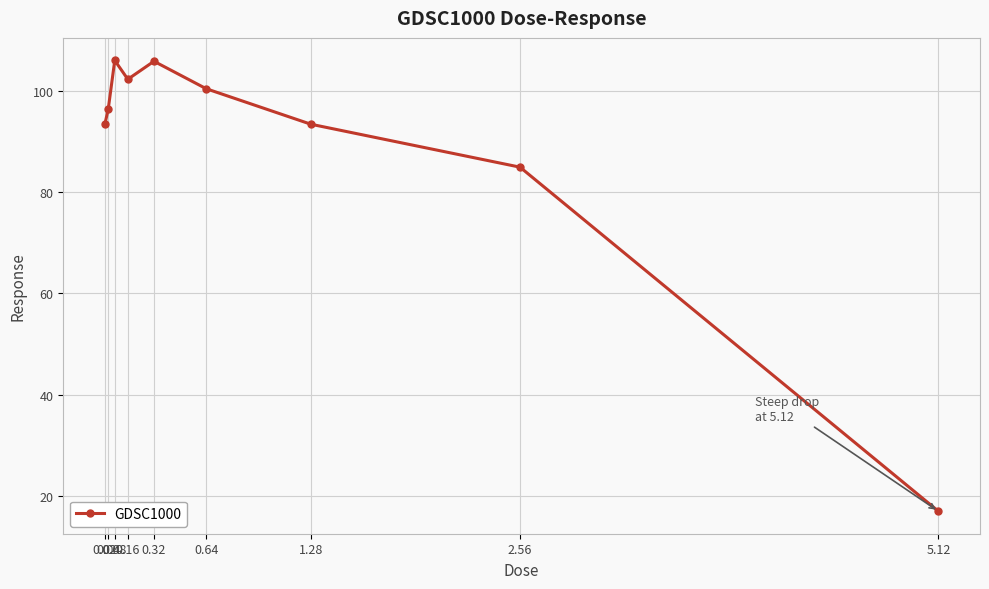

How many values exceed 96?

5